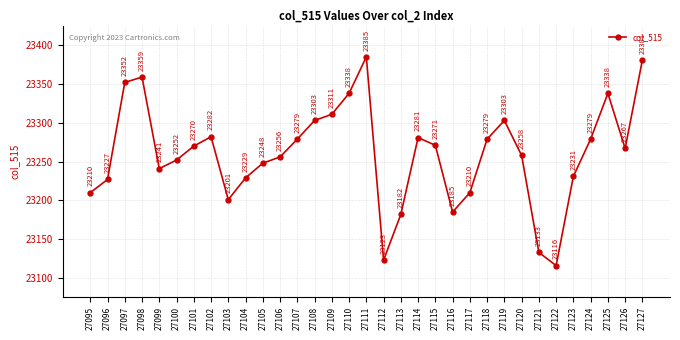

Where does the data first go above 23267?

27097